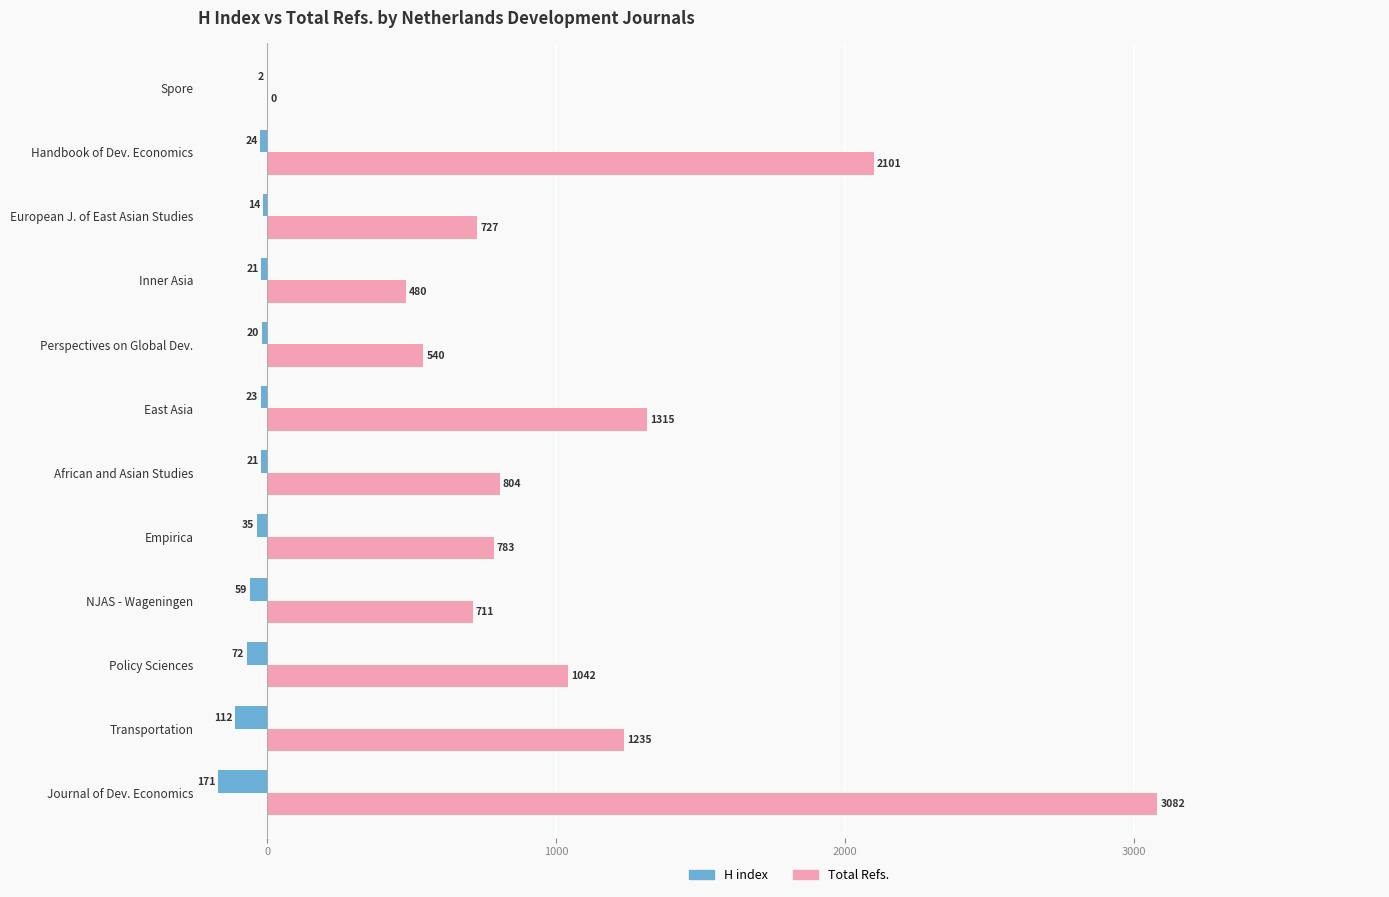

Which series changed the most between African and Asian Studies and Handbook of Dev. Economics?

Total Refs.